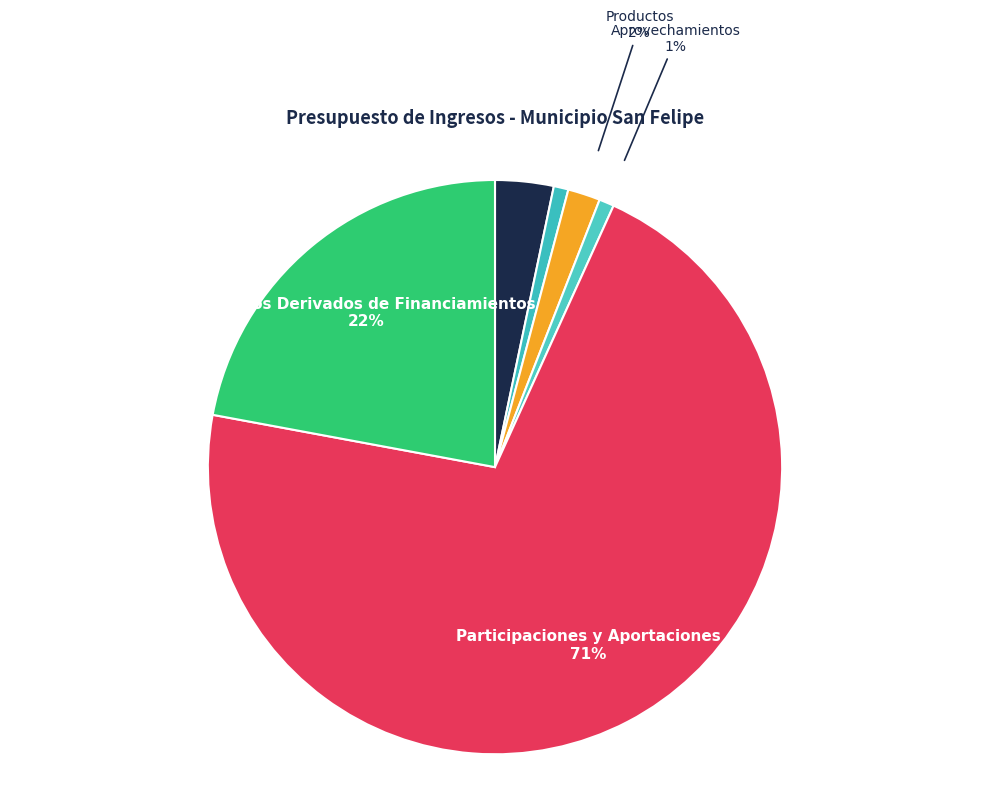

How many segments does this pie chart have?

6